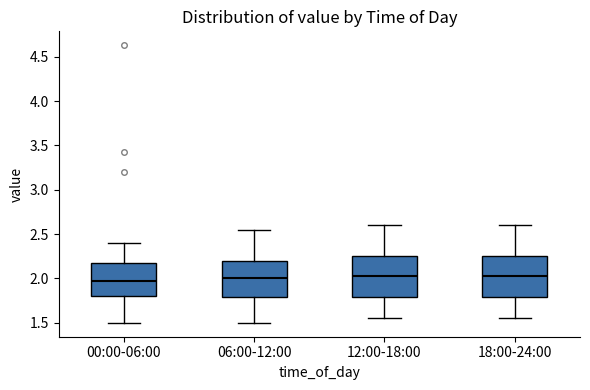

Where does the median line of the box for 00:00-06:00 sit on the y-axis? The values are not printed on the chart, so give them approximately, as read against the axis.

2.00